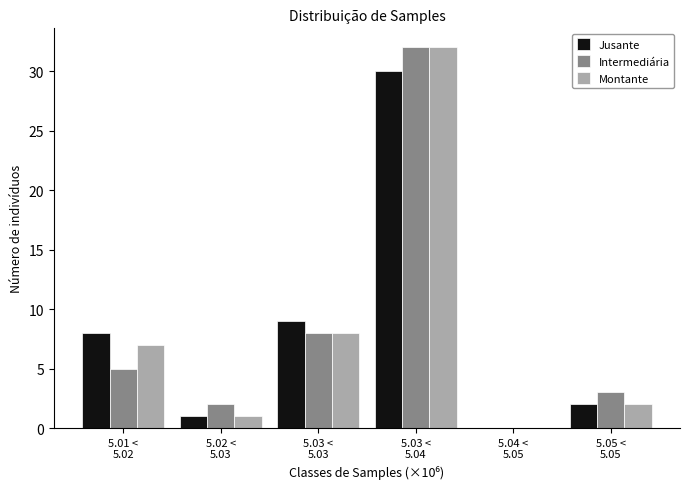

What is the highest value of the Jusante series?

30